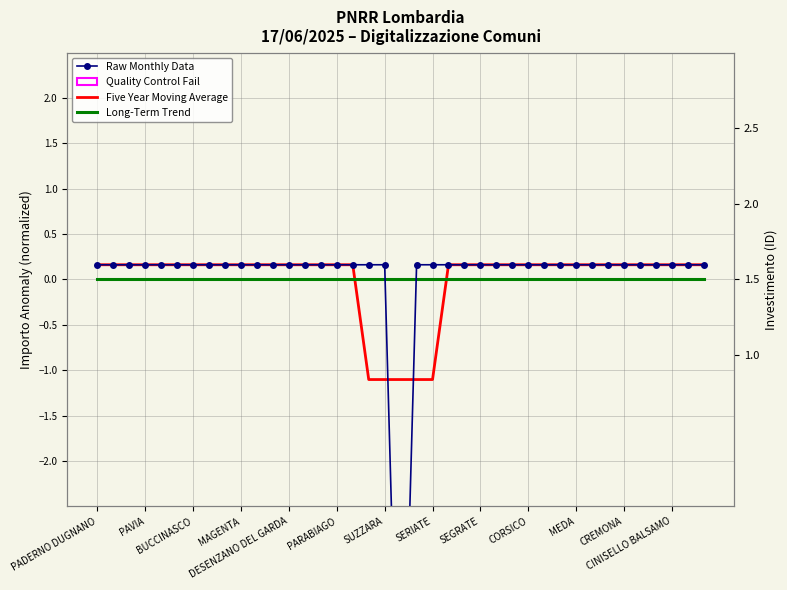

True or false: Five Year Moving Average has more than 0 interior local peaks.

False